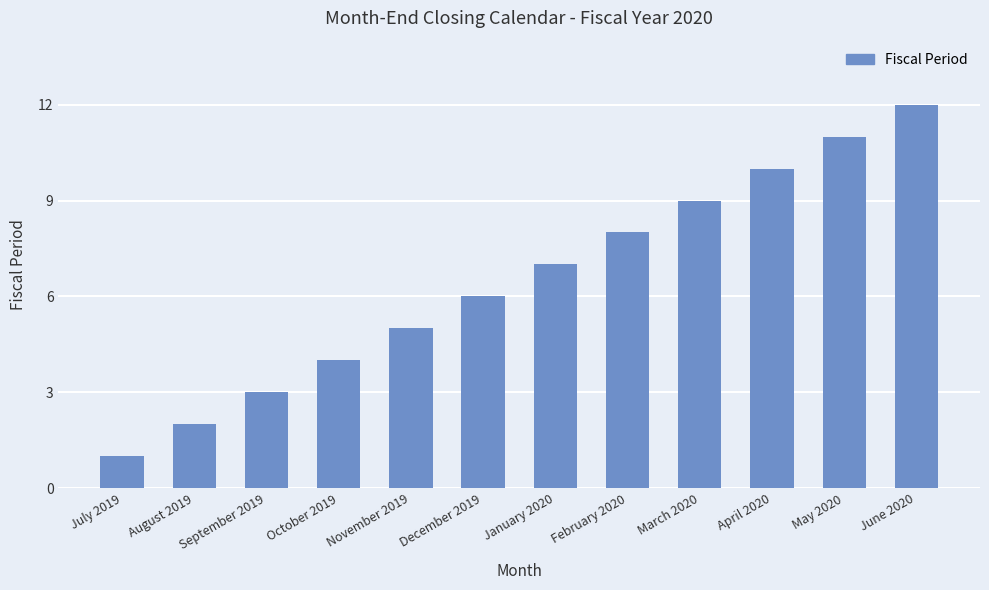

What is the maximum value shown in the chart?

12